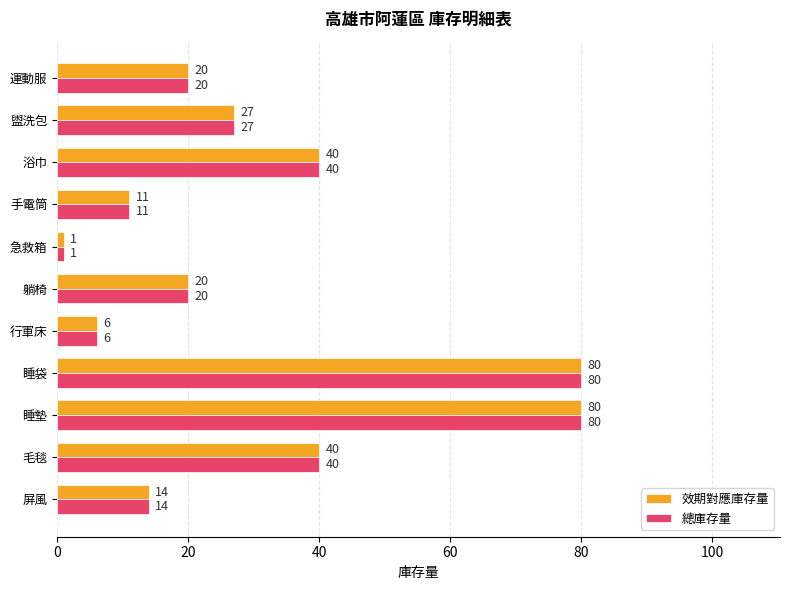

Which category has the lowest value in the 總庫存量 series?

急救箱